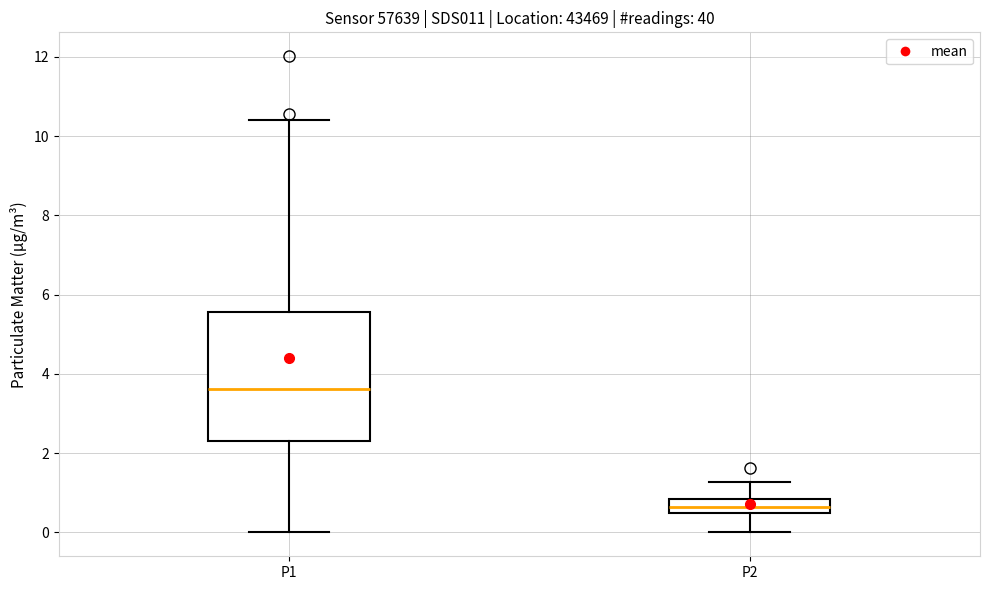

Where does the upper whisker of the box for P2 end on the y-axis? The values are not printed on the chart, so give them approximately, as read against the axis.

1.2